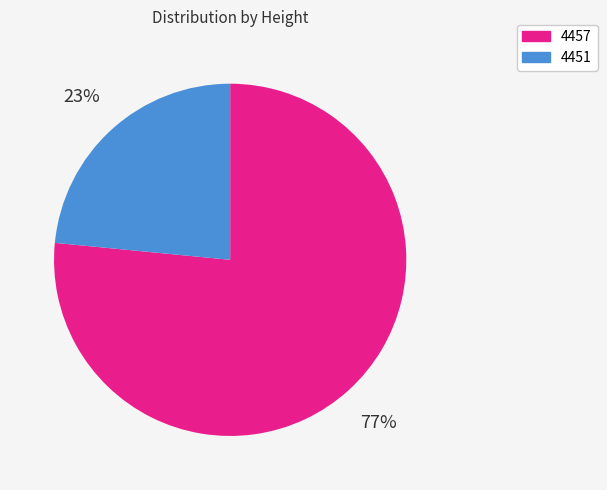

Which slice is the largest?

4457